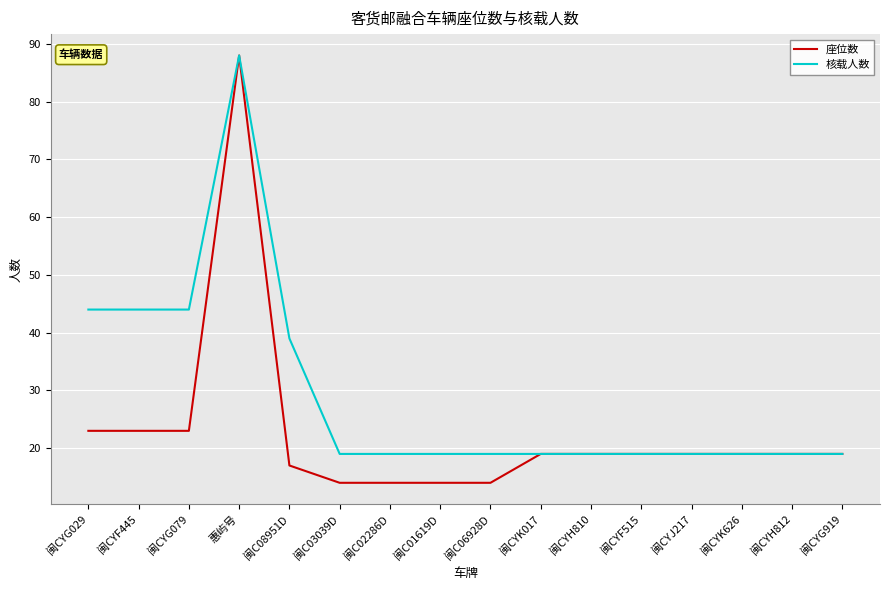

What is the maximum value for 座位数?

88